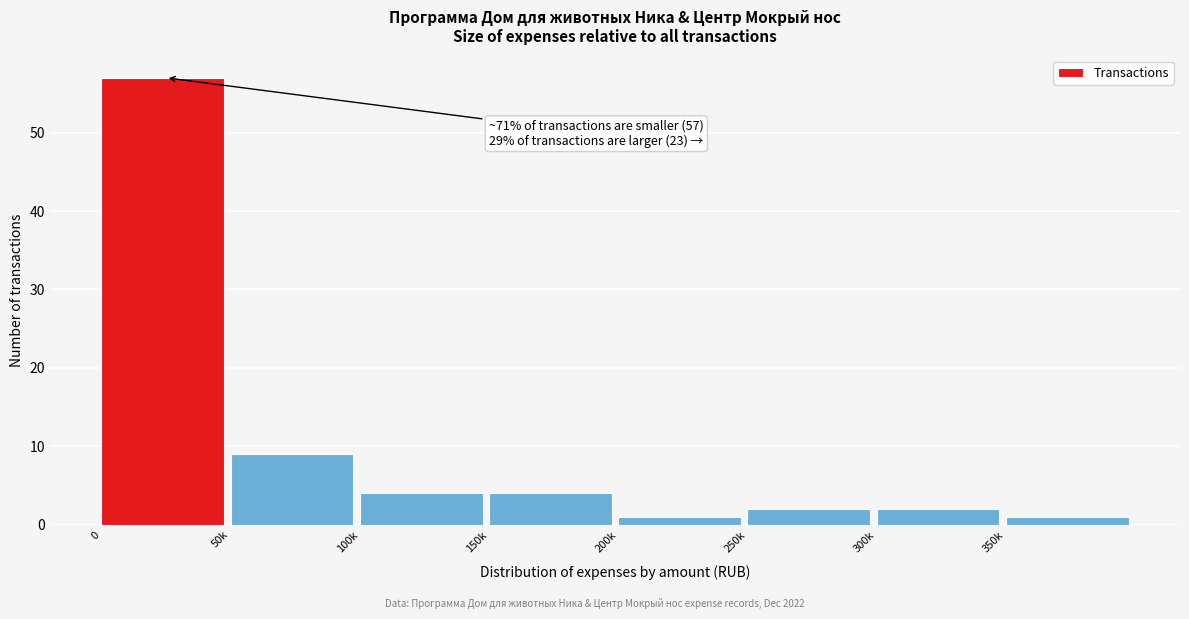

Reading left to right, list all the values displayed in this chart.

57	9	4	4	1	2	2	1